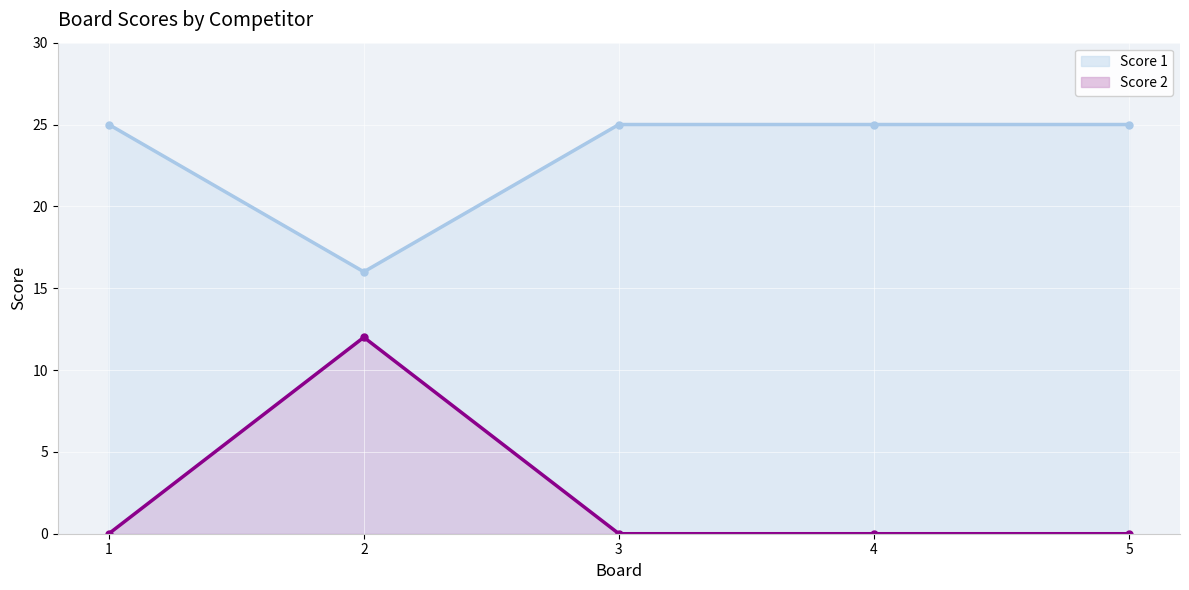

Reading left to right, list all the values displayed in this chart.

Score 1: 25	16	25	25	25
Score 2: 0	12	0	0	0